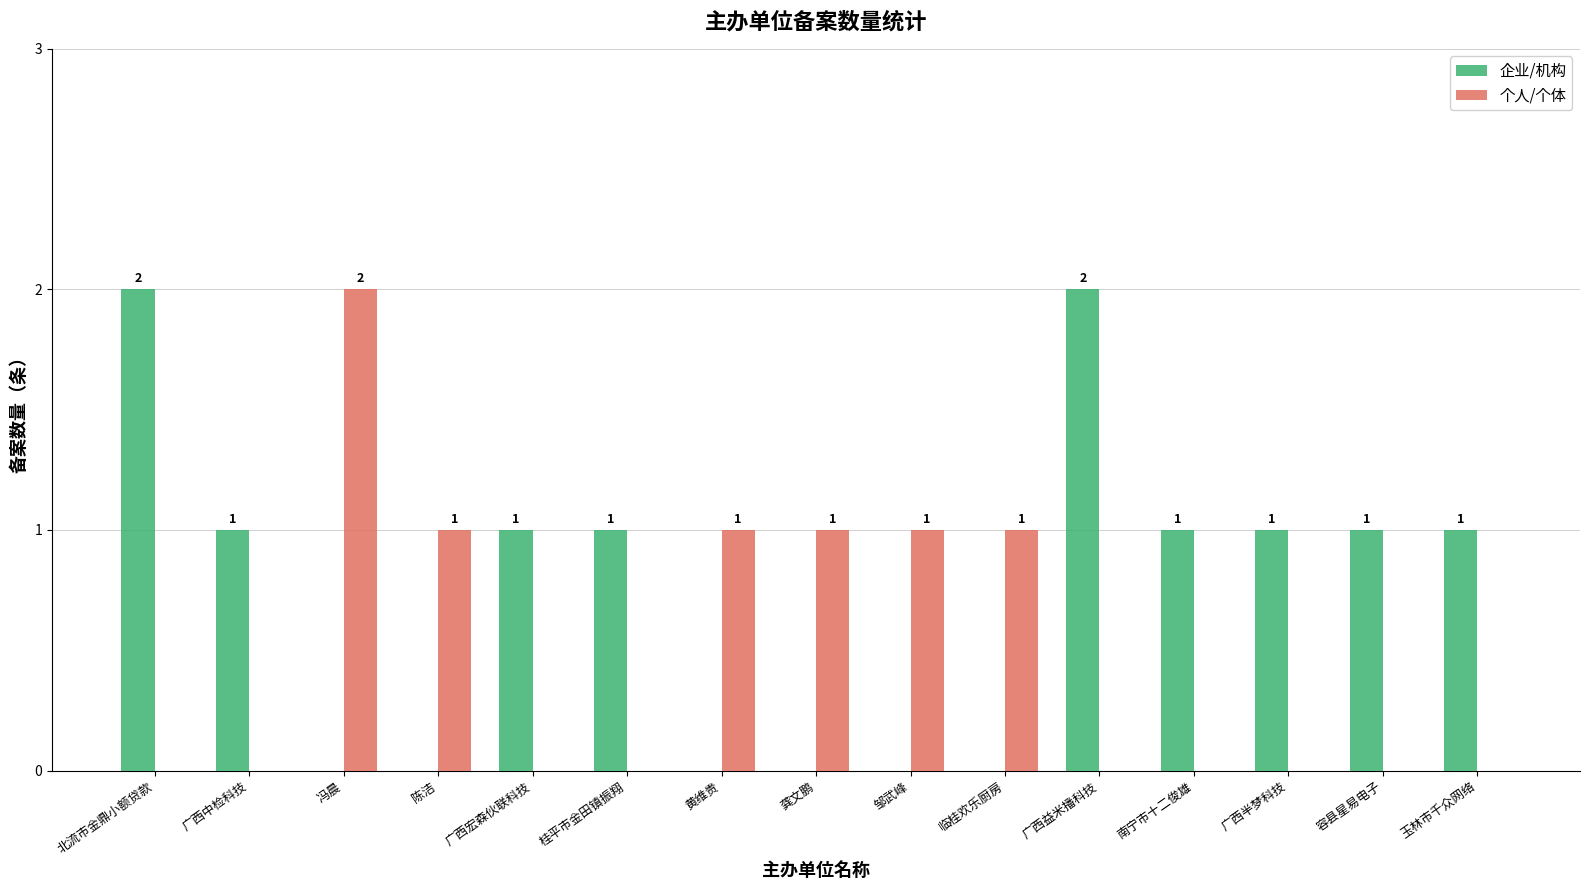

What are all the series names shown in the legend?

企业/机构, 个人/个体